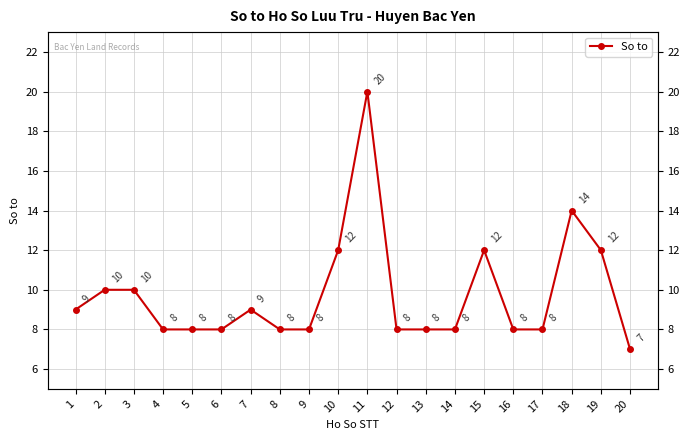

The value at 15 is 4. True or false?

False